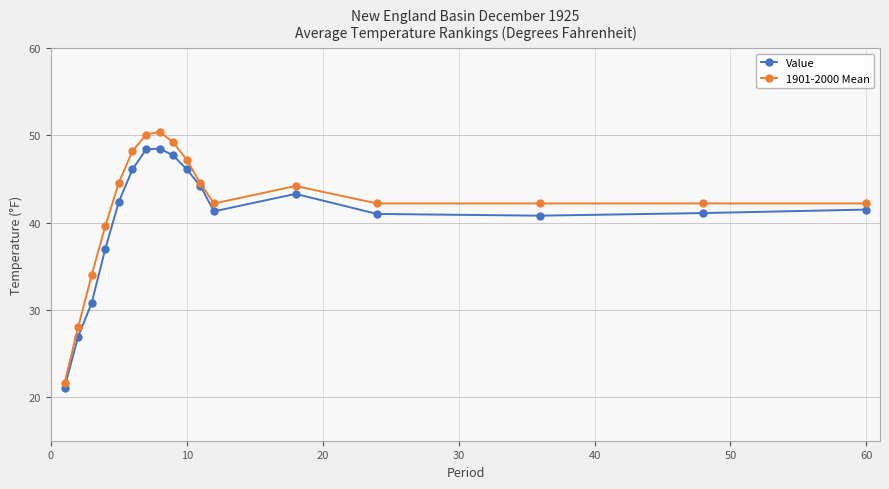

Which series has the largest range (max minus min)?

1901-2000 Mean